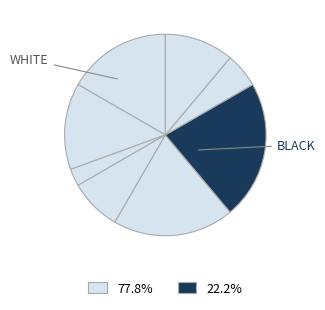

To the nearest percent, what is the average slice percentage?

12%